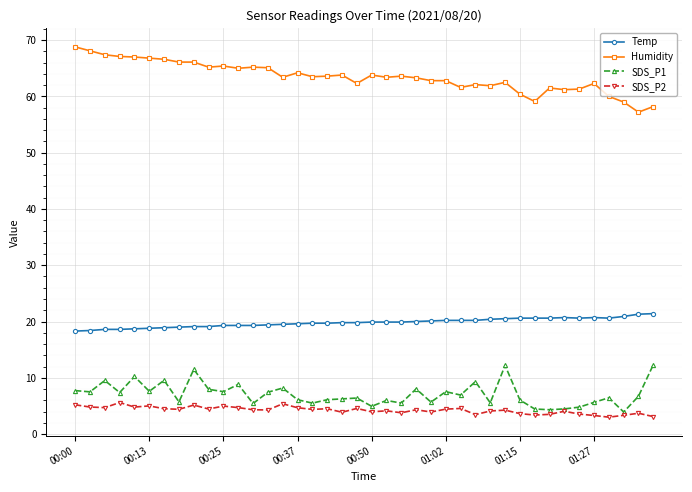

What is the value of the Temp point at the 4th from the left?

18.6